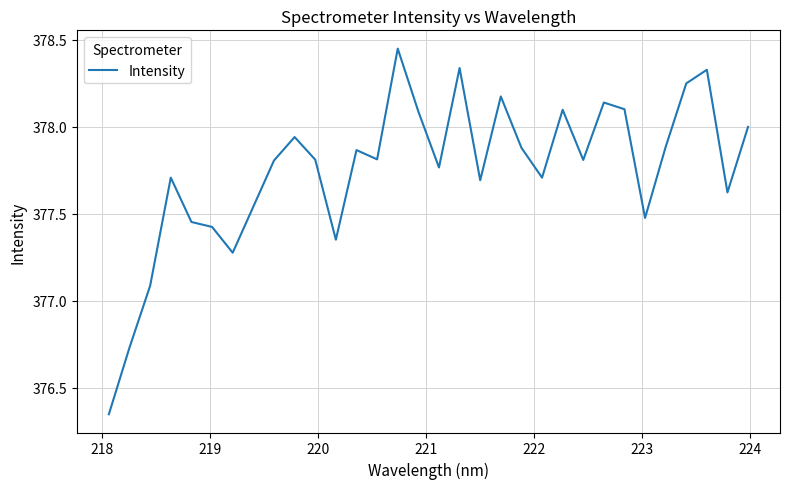

What is the difference between the maximum and minimum values?

2.1